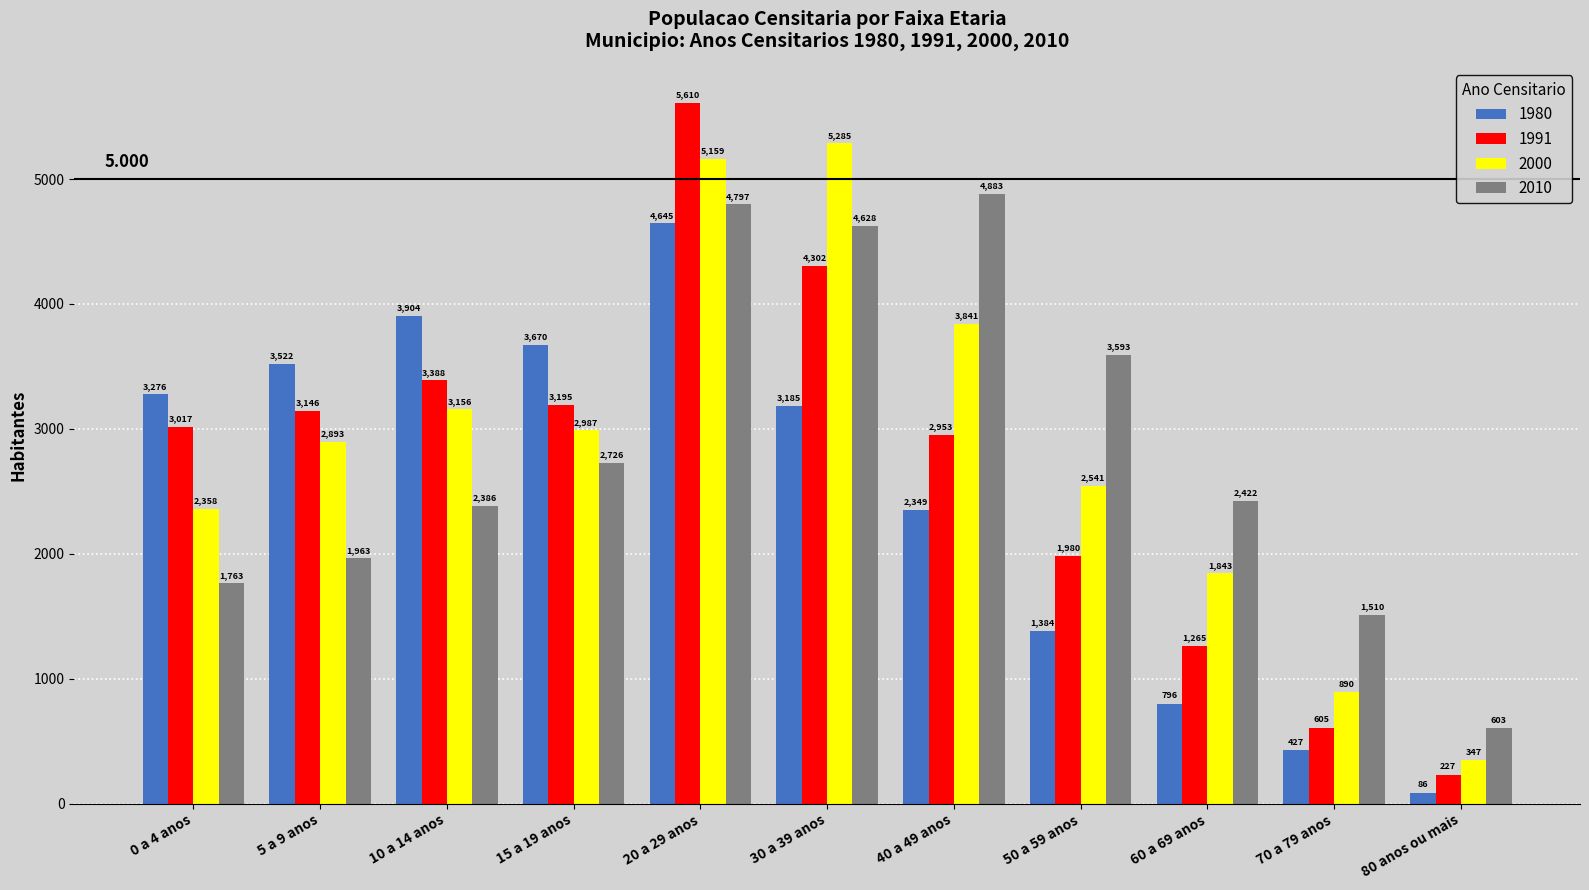

What is the average value of the 2010 series?

2843